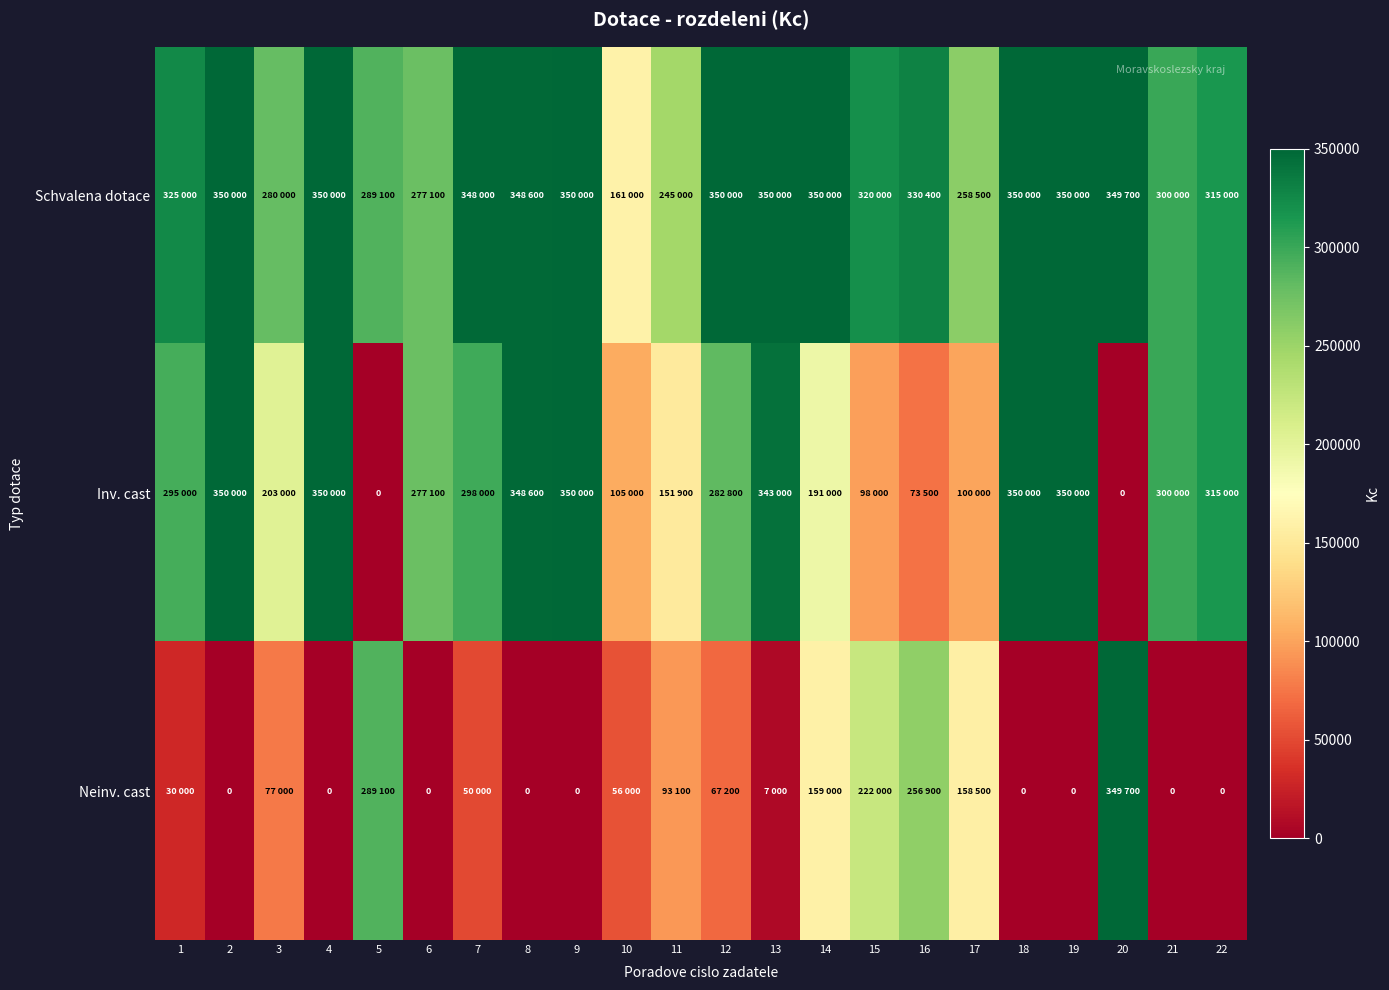

List the labels in order of Neinv. cast value, largest first.

20, 5, 16, 15, 14, 17, 11, 3, 12, 10, 7, 1, 13, 2, 4, 6, 8, 9, 18, 19, 21, 22